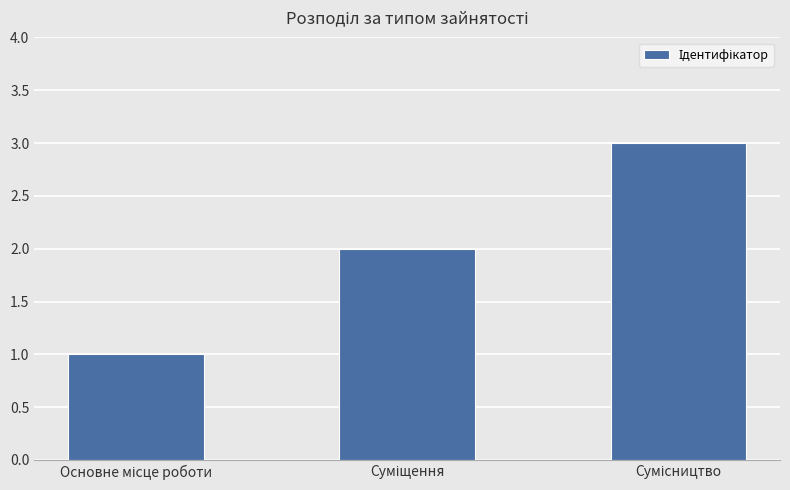

What is the sum of all values?

6